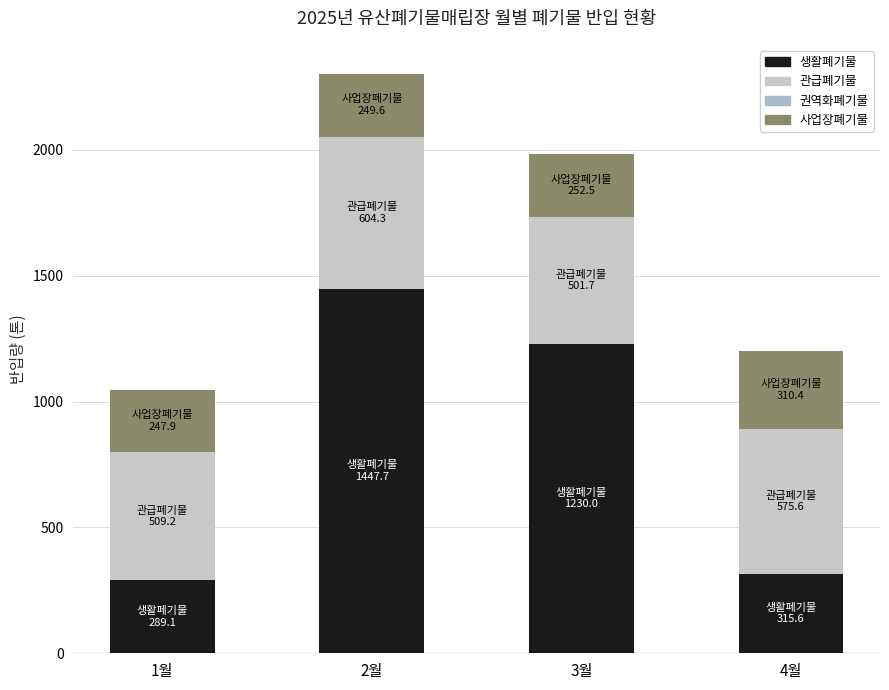

At which category is the sum across all series the highest?

2월